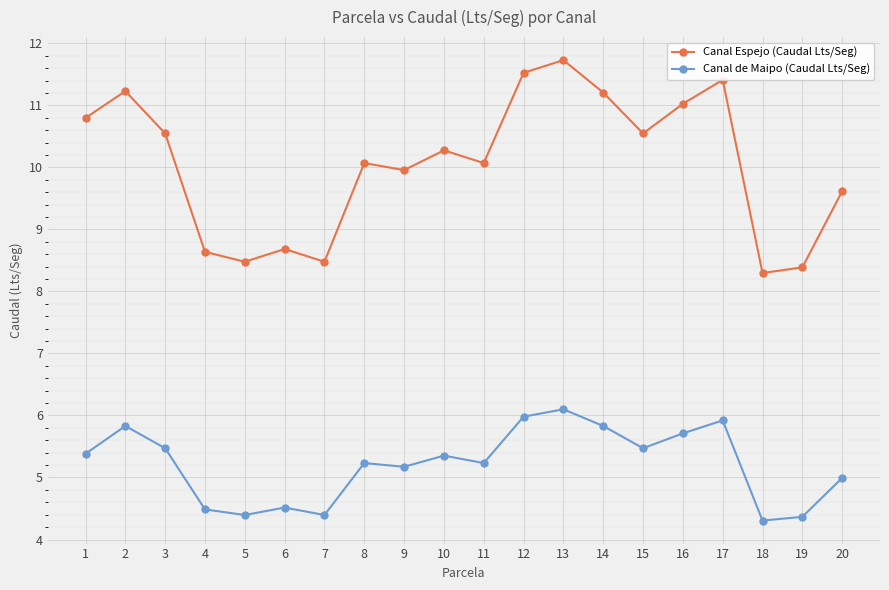

What is the difference between the Canal Espejo (Caudal Lts/Seg) values at 12 and 20?

1.9